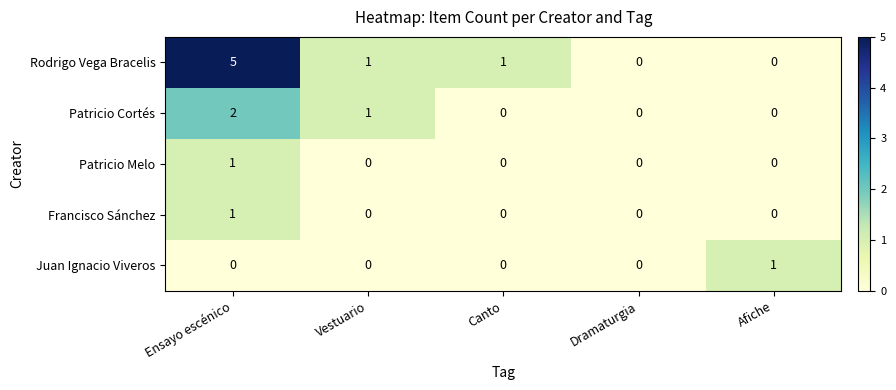

Is it true that Francisco Sánchez equals 1 at Ensayo escénico?

True